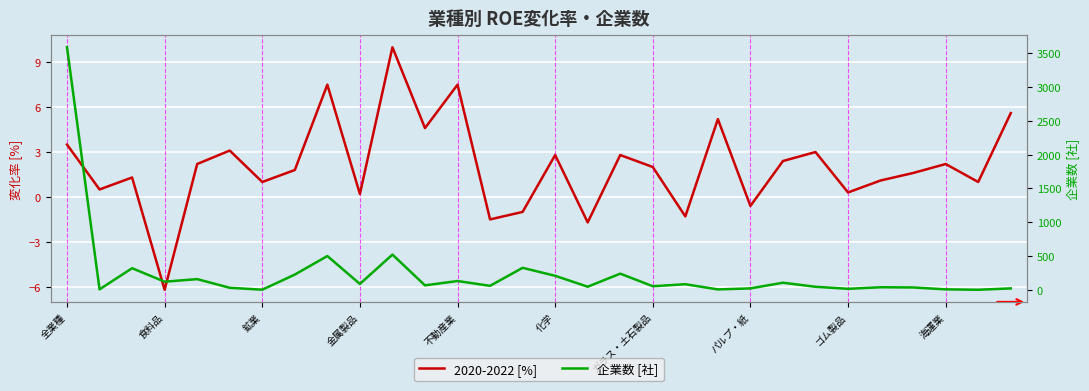

How many values in the 2020-2022 [%] series exceed 2?

14